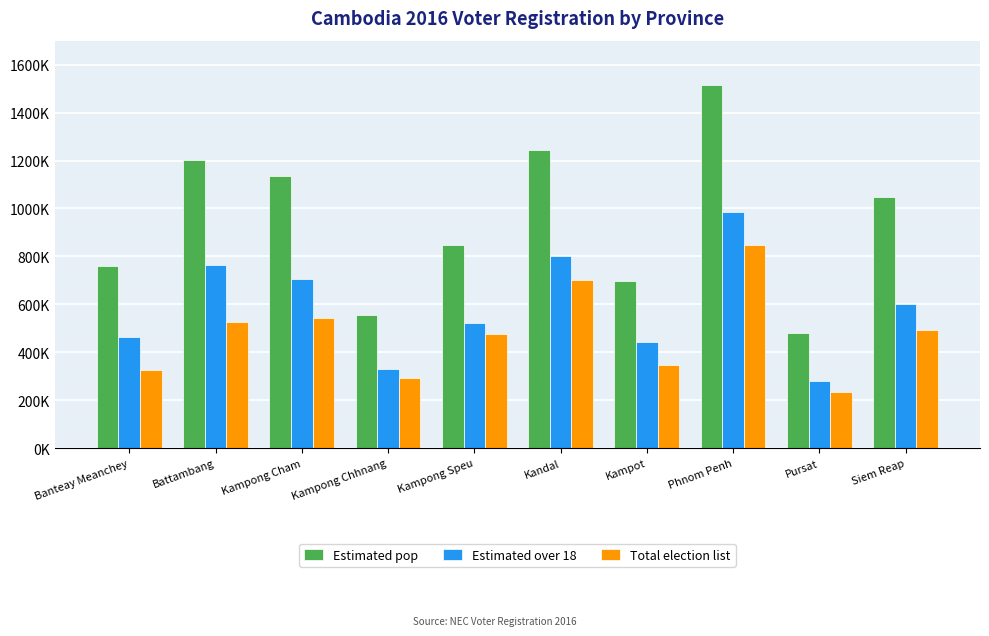

At which label does Total election list first exceed 493626?

Battambang